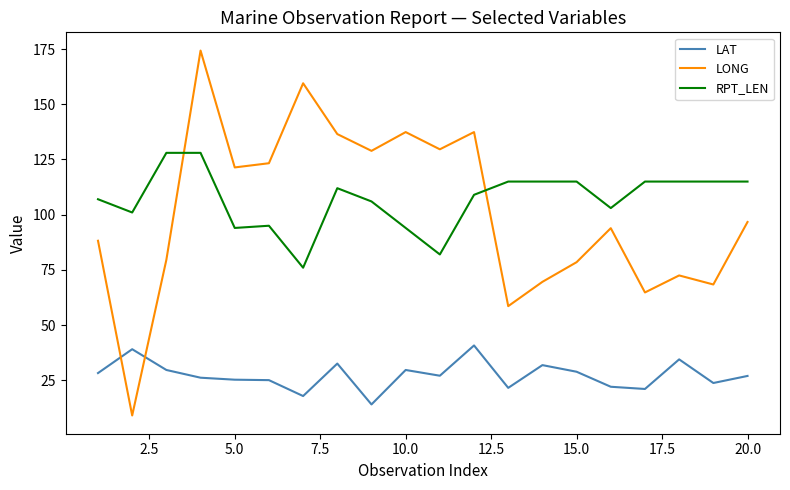

How many values in the LONG series are below 96?

10